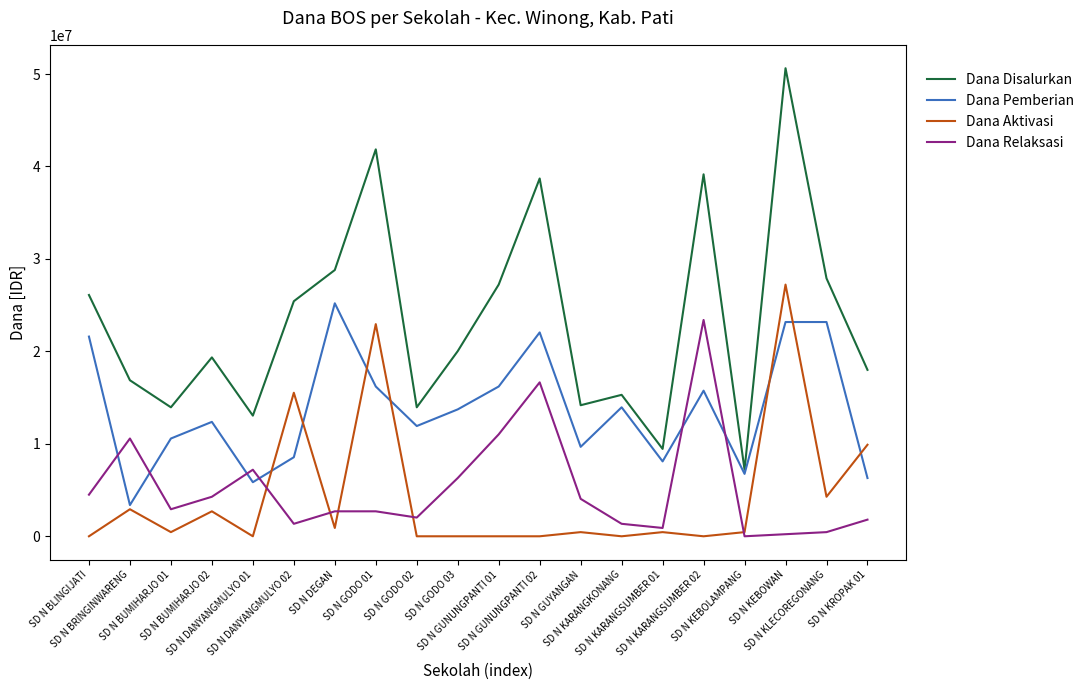

How many interior local peaks does the Dana Disalurkan series have?

6